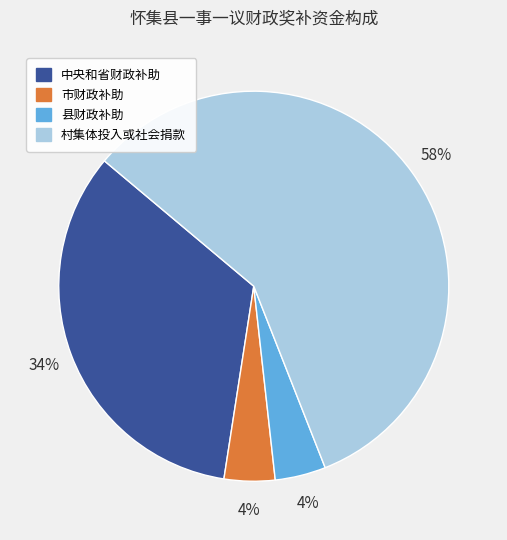

To the nearest percent, what percentage of the pie is 中央和省财政补助?

34%